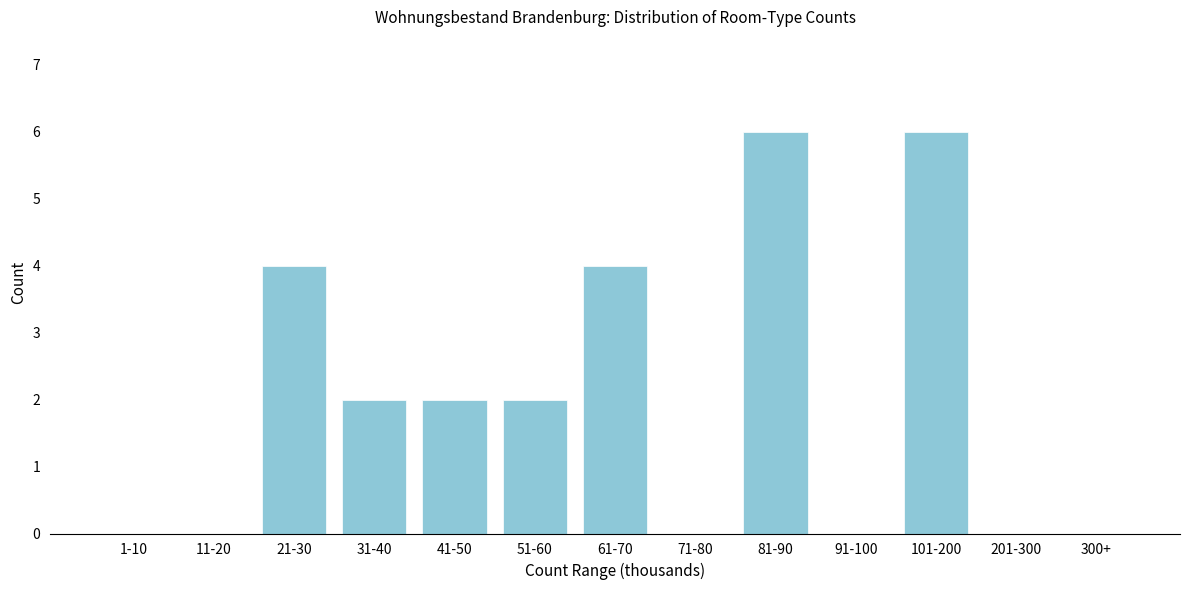

Reading left to right, transcribe all the data shown in this chart.

1-10=0	11-20=0	21-30=4	31-40=2	41-50=2	51-60=2	61-70=4	71-80=0	81-90=6	91-100=0	101-200=6	201-300=0	300+=0